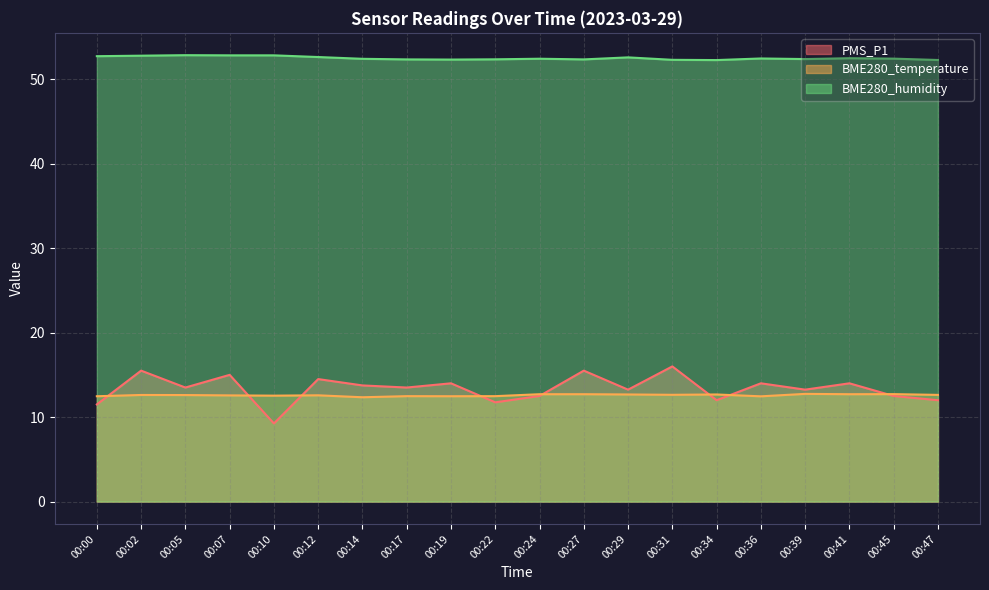

True or false: BME280_temperature and BME280_humidity intersect in this chart.

False